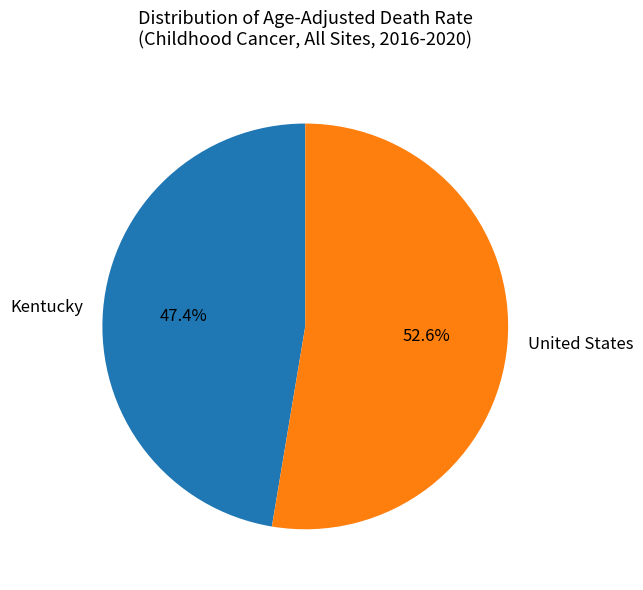

Which has a higher value, United States or Kentucky?

United States